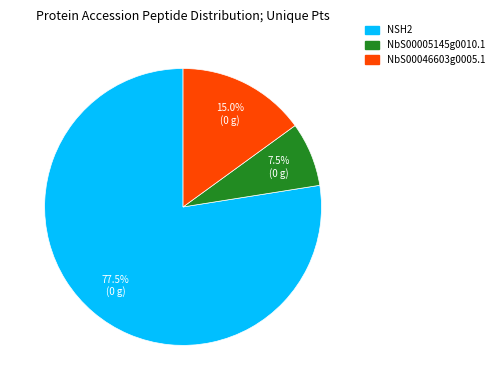

How many segments does this pie chart have?

3